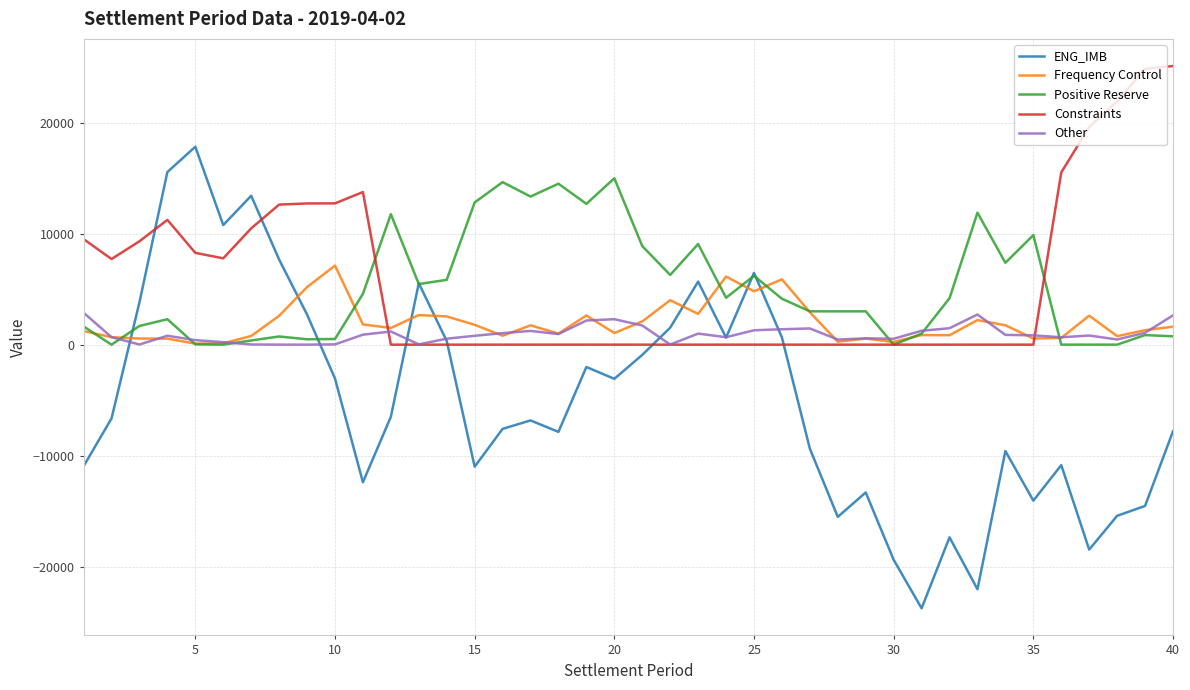

Which series has the widest spread of values?

ENG_IMB